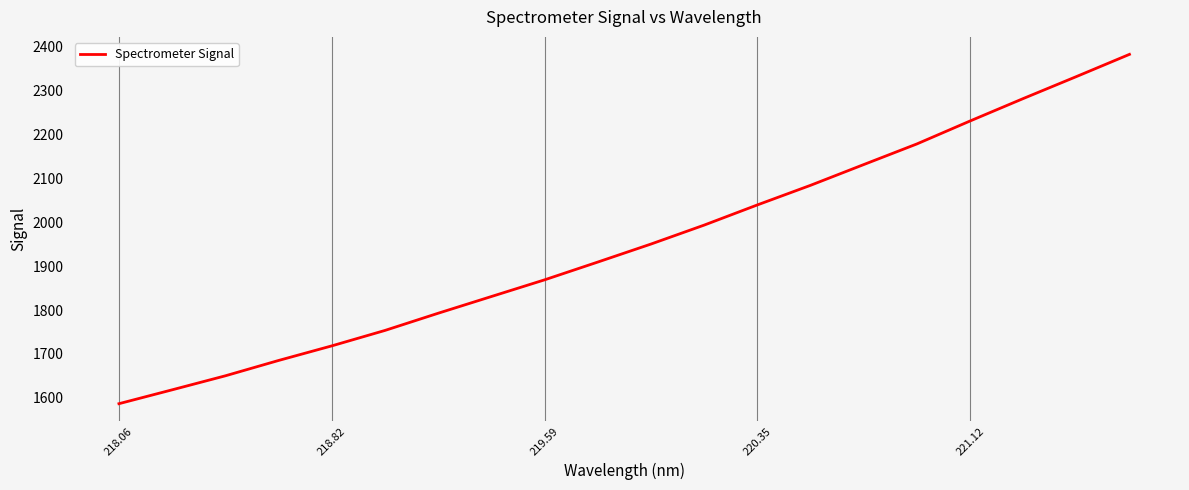

What is the minimum value shown in the chart?

1586.8